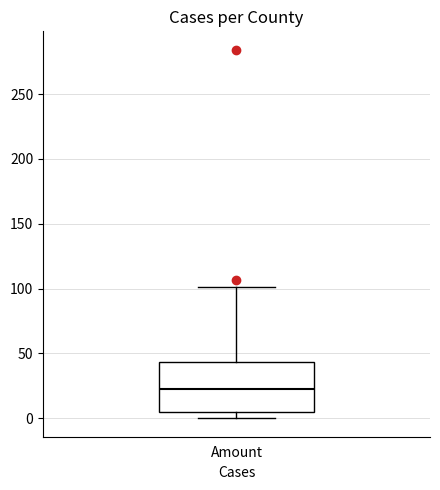

Where is the lower edge of the box for Amount on the y-axis? The values are not printed on the chart, so give them approximately, as read against the axis.

5